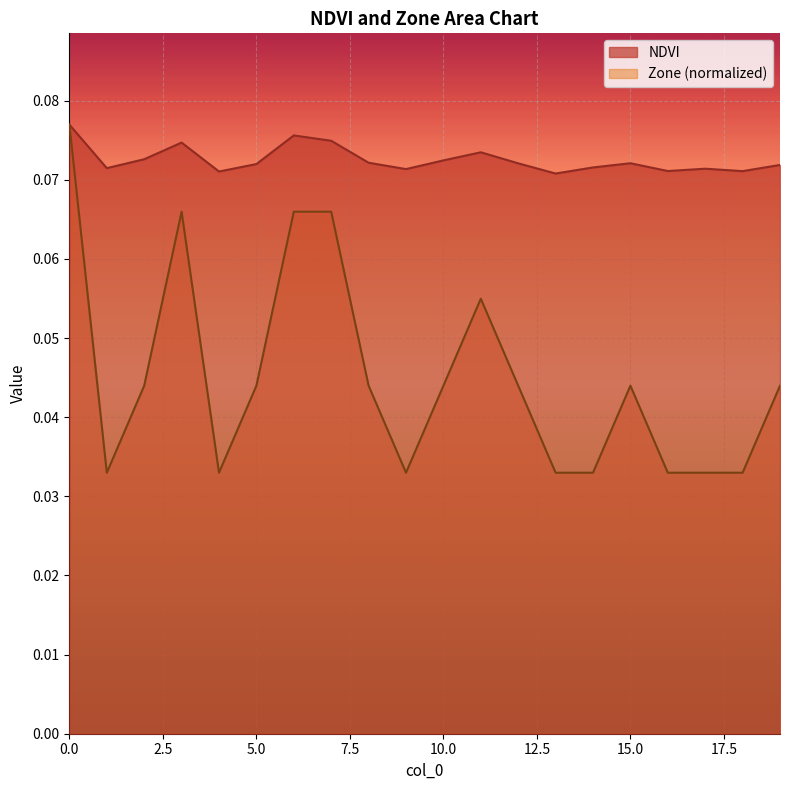

True or false: the data has more than 1 interior local peaks.

True